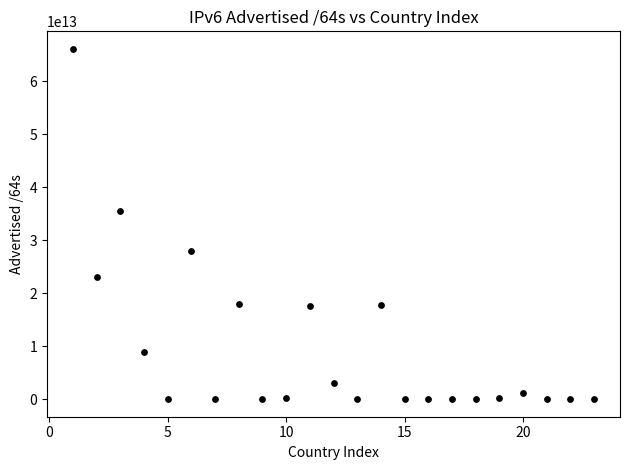

What Y value in the scatter plot is closest to 33038679277955?

35454957125632